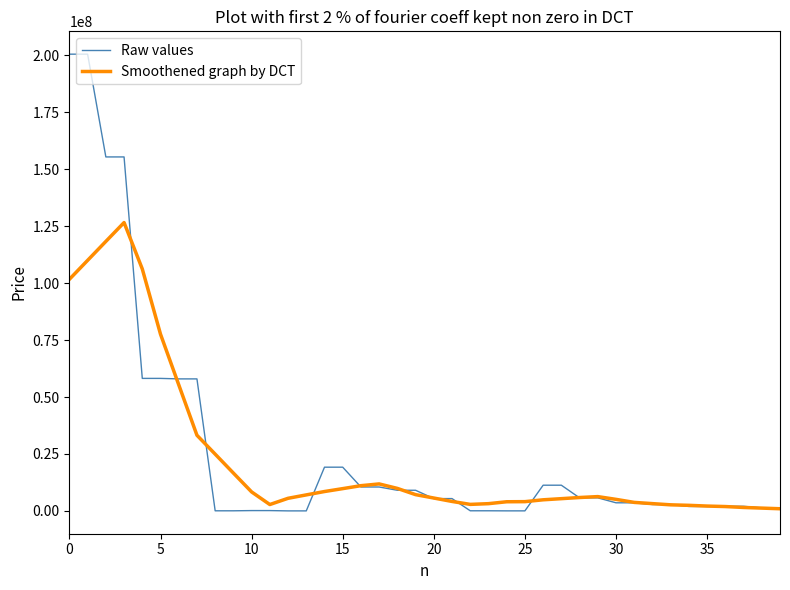

True or false: Raw values and Smoothened graph by DCT cross at least once.

True